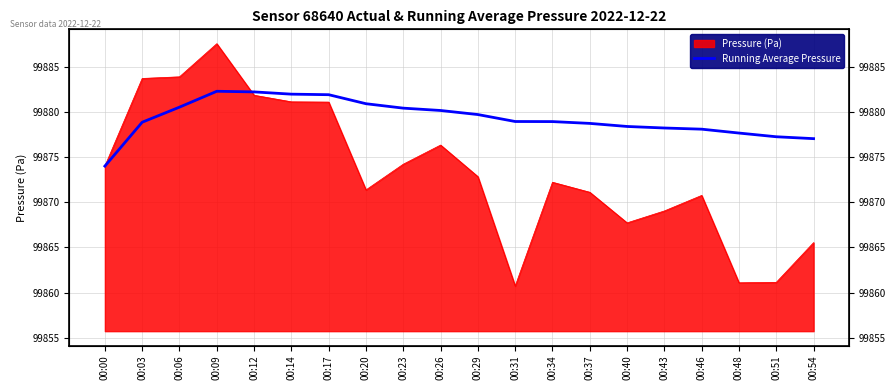

True or false: the data shows 99878.9 at 00:03.

True